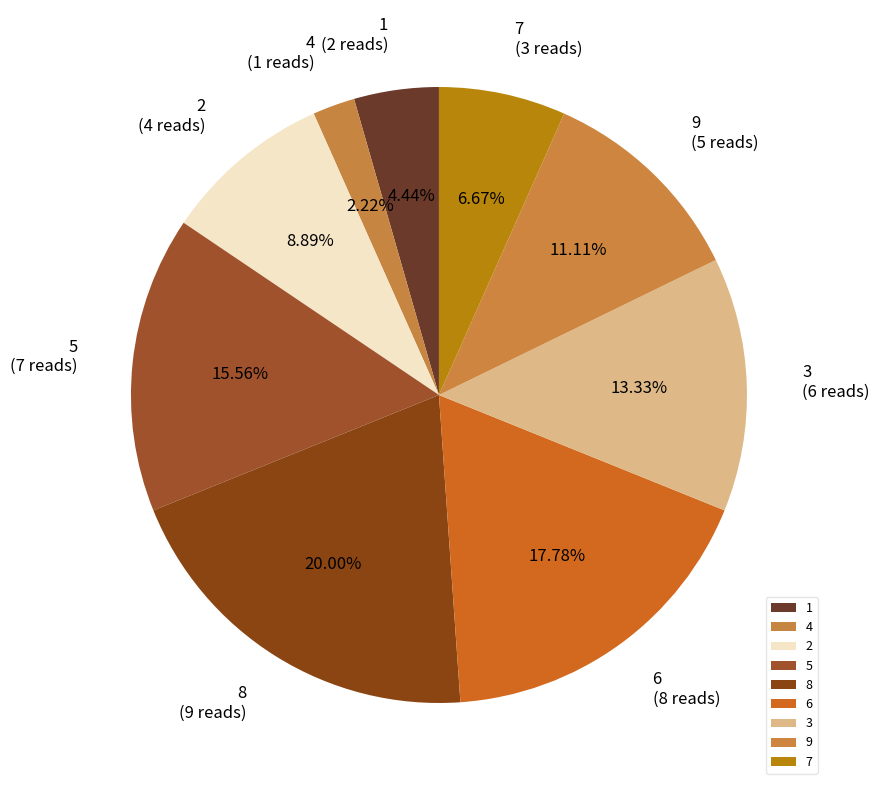

To the nearest percent, what percentage of the pie is 6?

18%